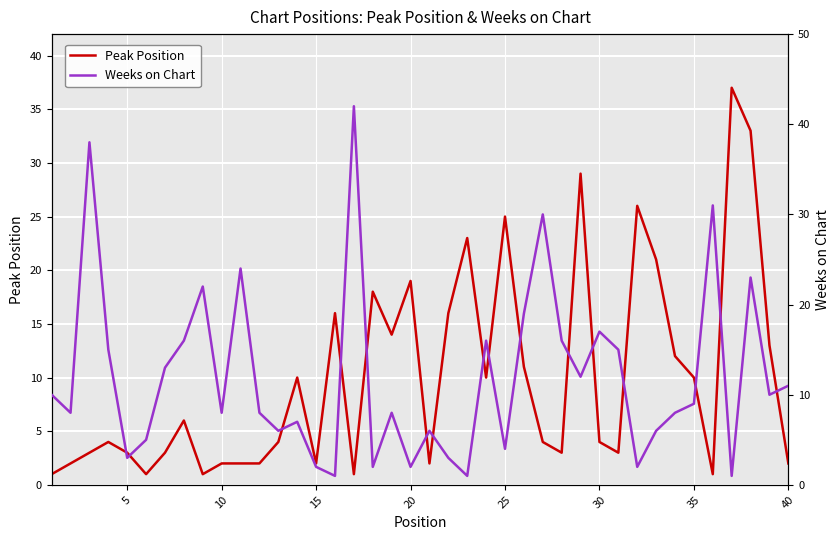

Is it true that Peak Position equals 0 at 40?

False